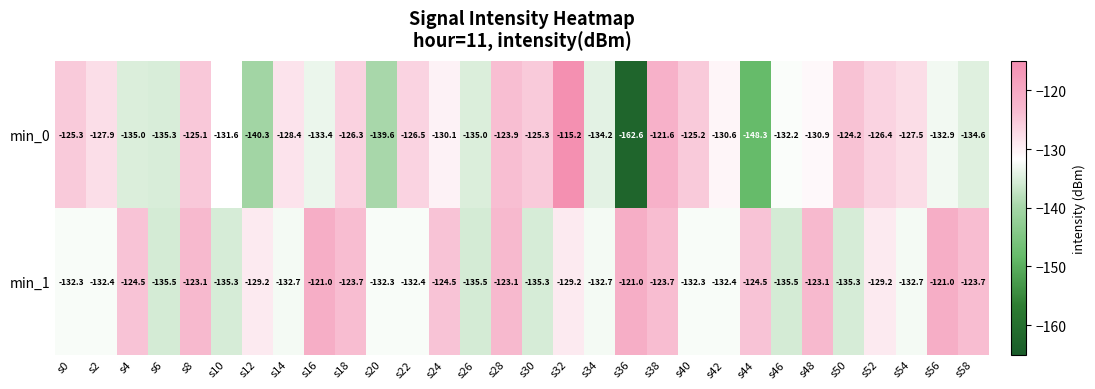

Rank the series by their average value, from highest to lowest.

min_1, min_0